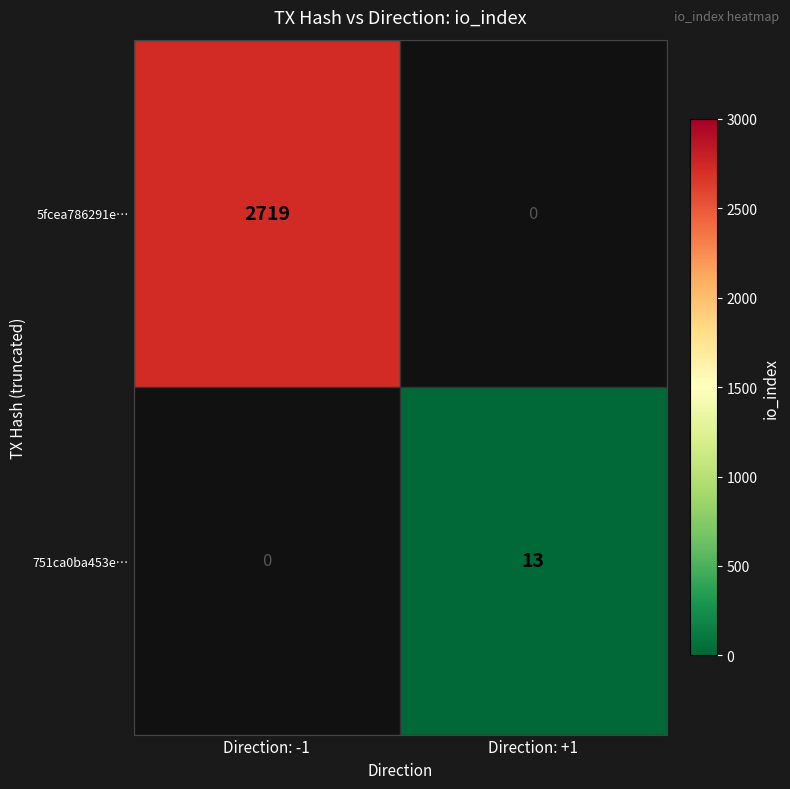

The 751ca0ba453e… series shows 9 at Direction: +1. True or false?

False